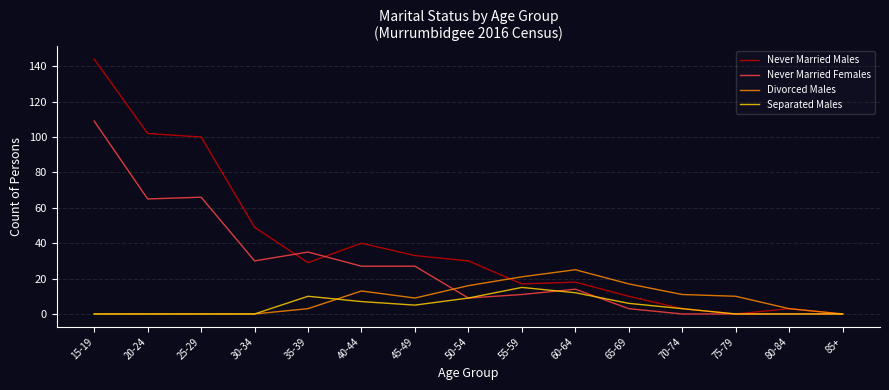

Which series changed the most between 30-34 and 70-74?

Never Married Males